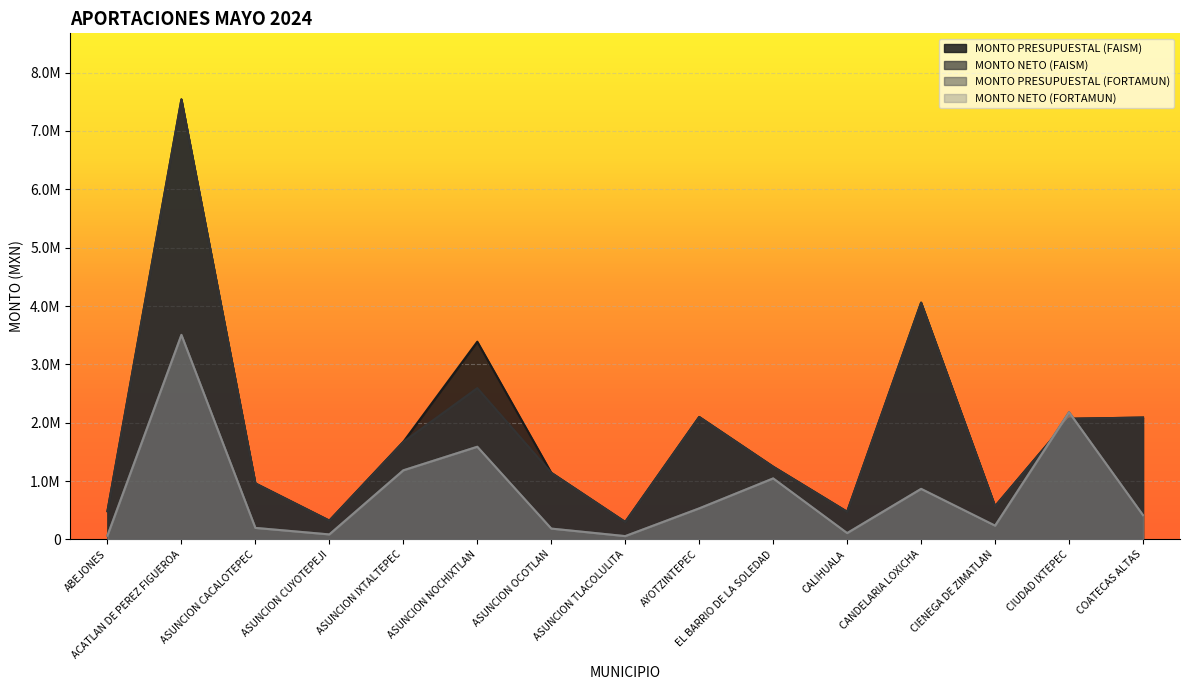

What is the difference between the maximum and second lowest values in the MONTO NETO (FORTAMUN) series?

3440345.6